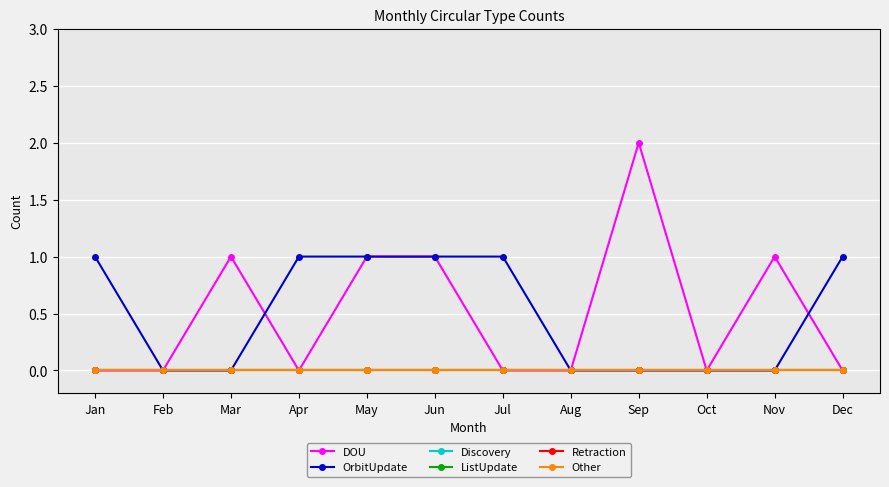

Which series ends up on top after the final intersection of OrbitUpdate and DOU?

OrbitUpdate